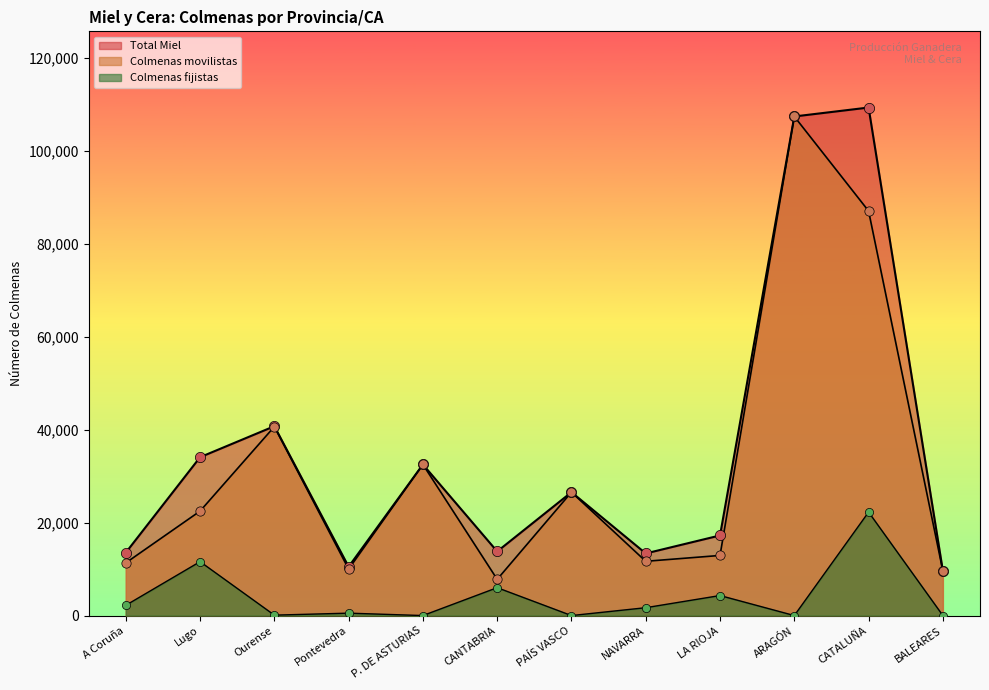

Which series contains the highest Y value?

Colmenas movilistas (Miel)